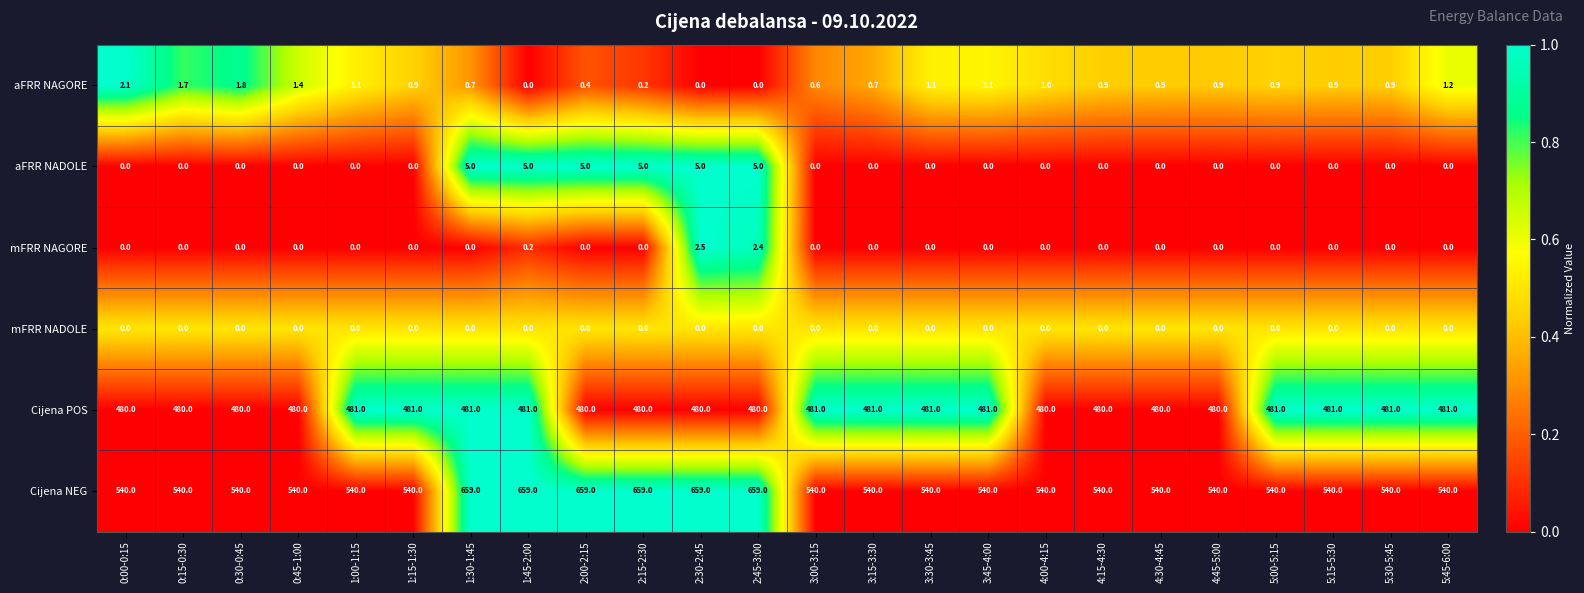

What is the highest value of the Cijena POS series?

481.0